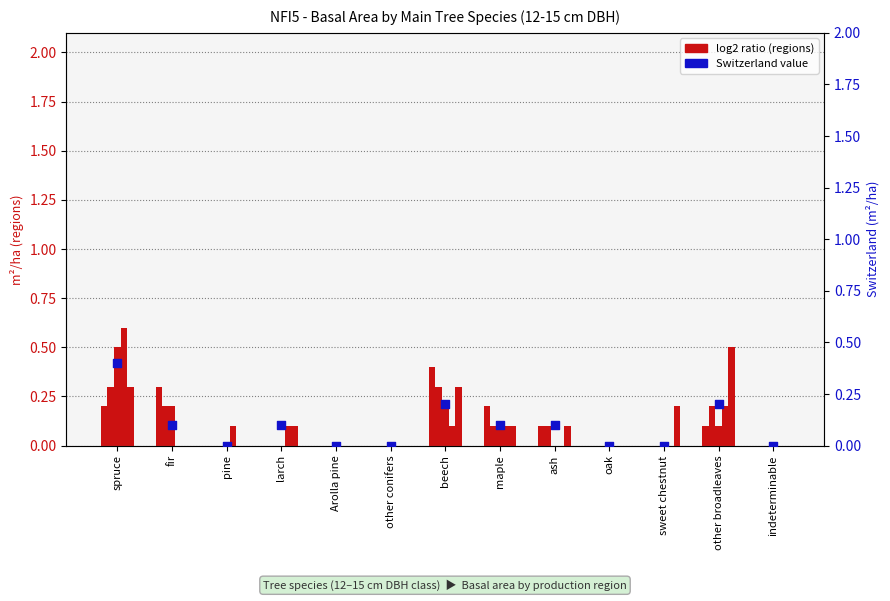

Which series has the largest Y range (max minus min)?

Alps